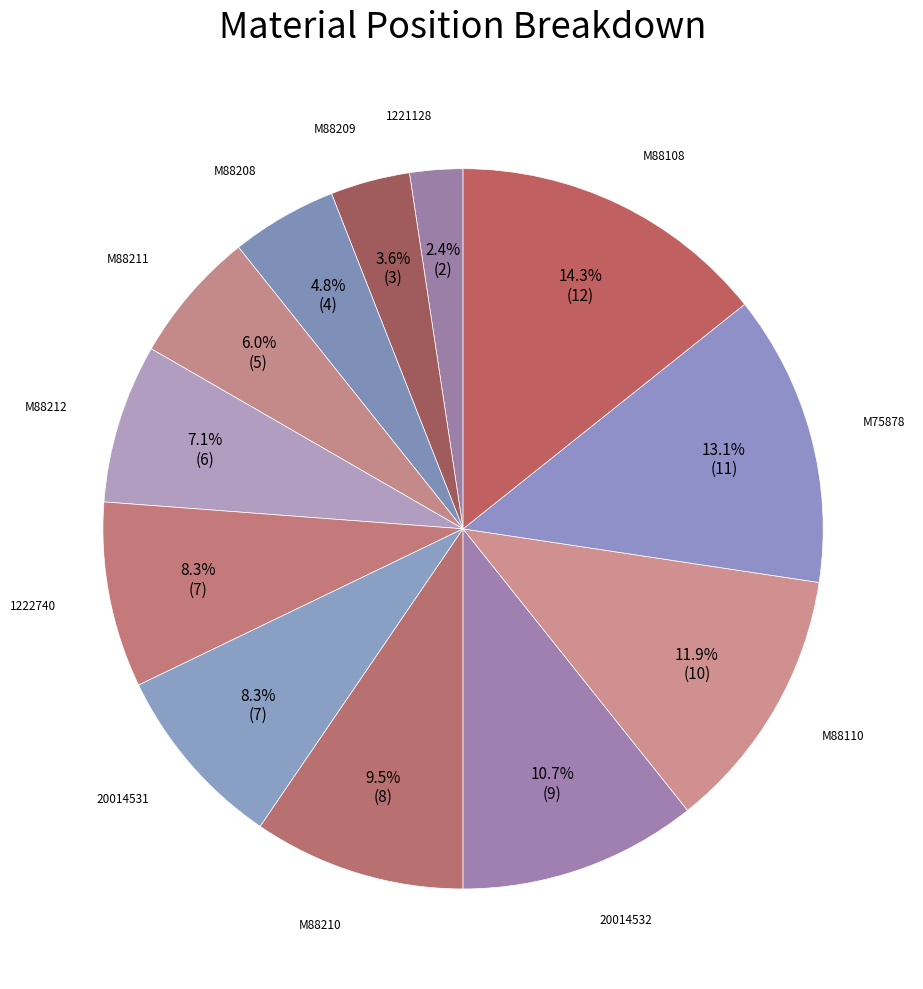

How many slices are in this pie chart?

12